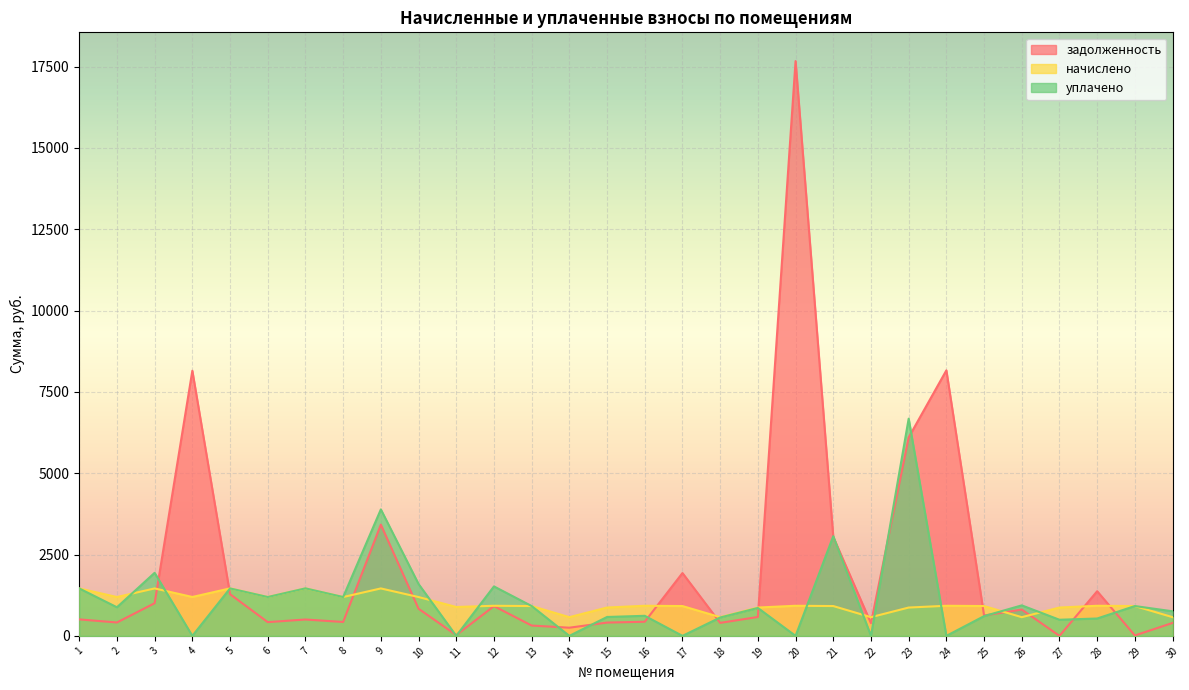

The value of уплачено at 6 is 1194.1. True or false?

True